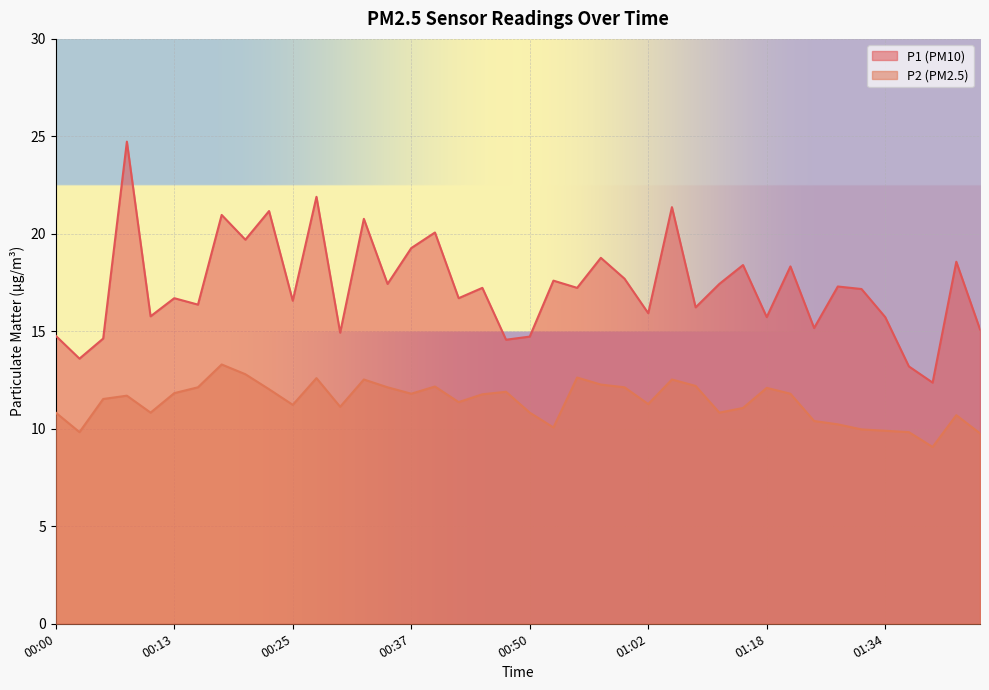

What position from the right is 00:23?

31